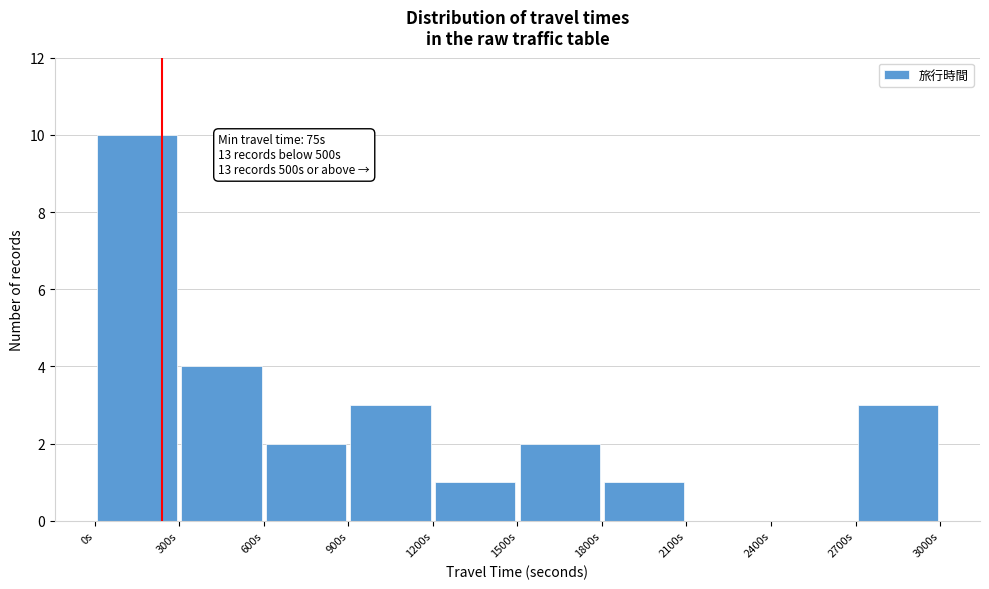

Over which range of the x-axis is the bar tallest?

0 to 300